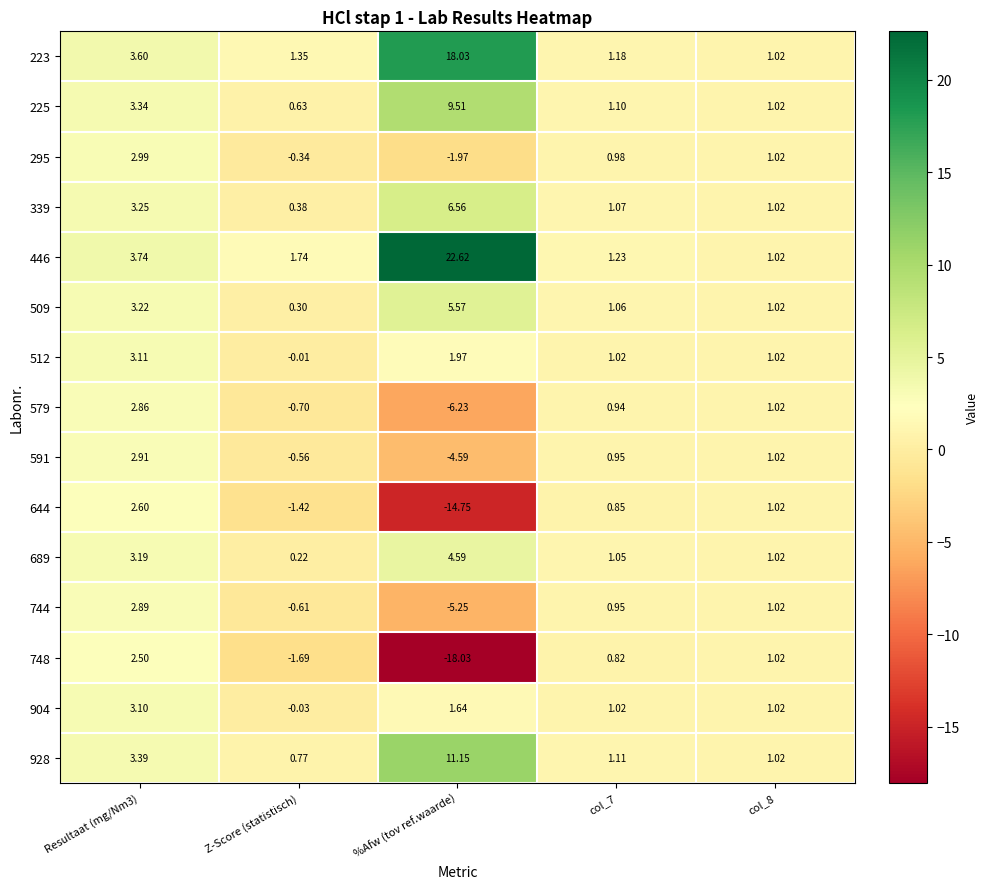

Which category has the lowest value across all series?

%Afw (tov ref.waarde)